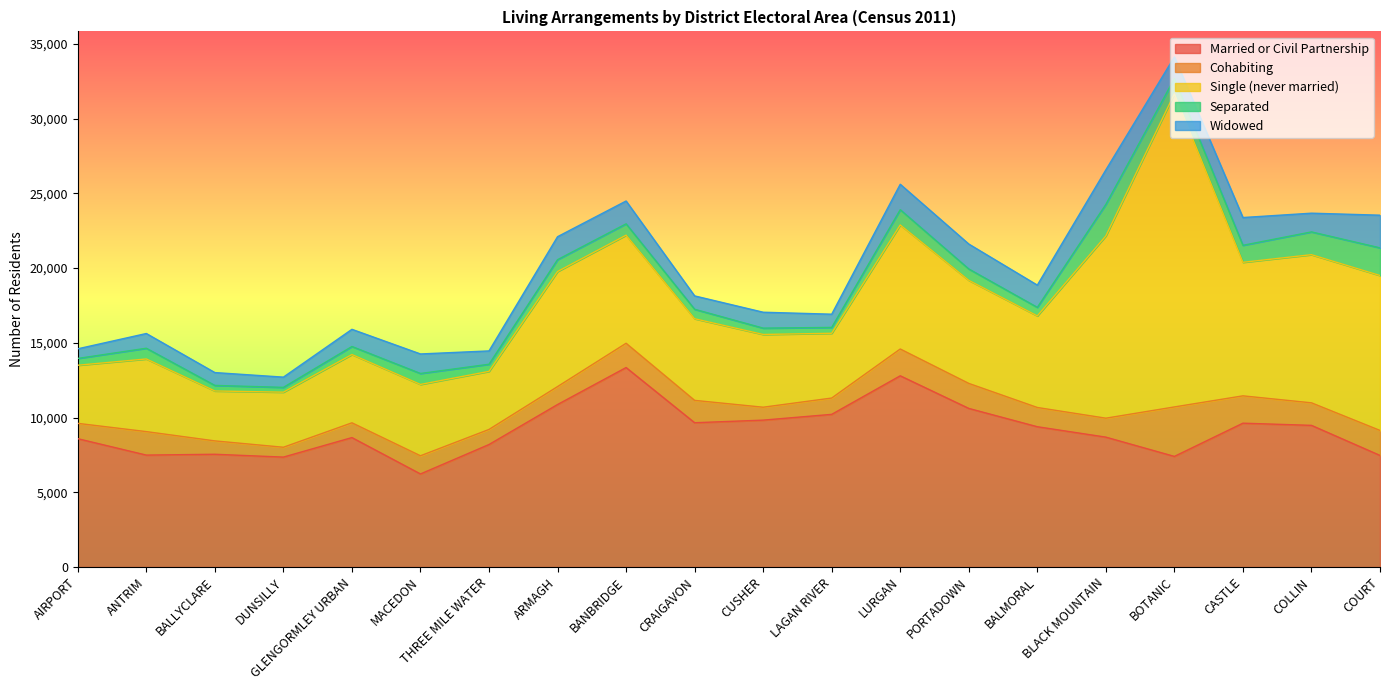

Which series has the widest spread of values?

Single (never married)